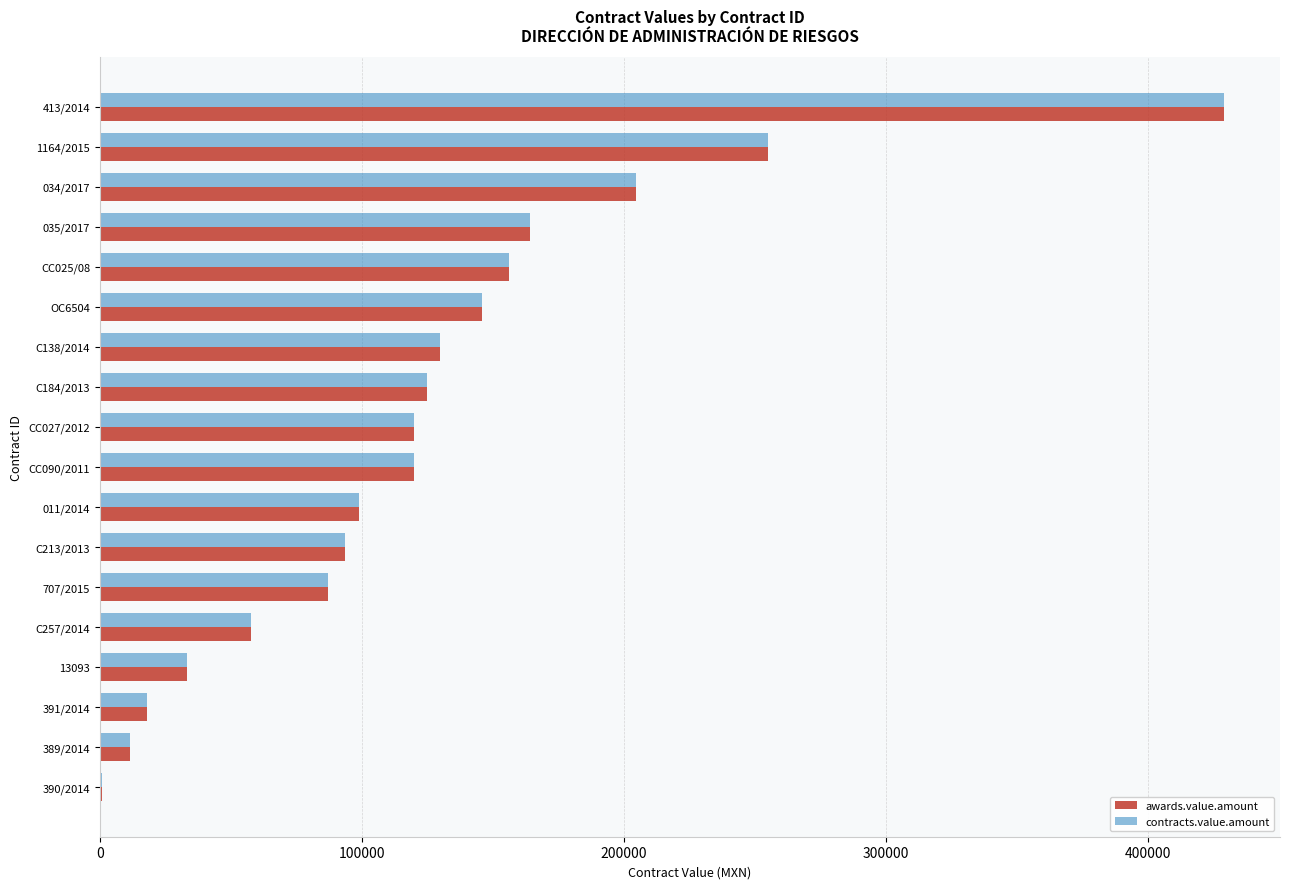

What is the maximum value for awards.value.amount?

428880.7